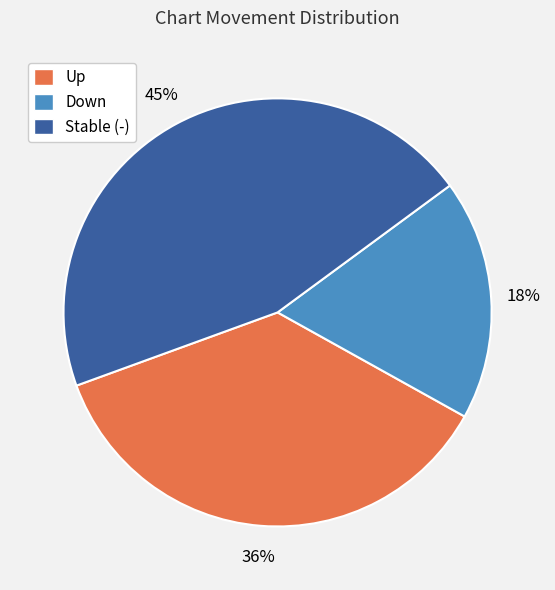

What percentage is the Stable (-) slice, to the nearest percent?

45%